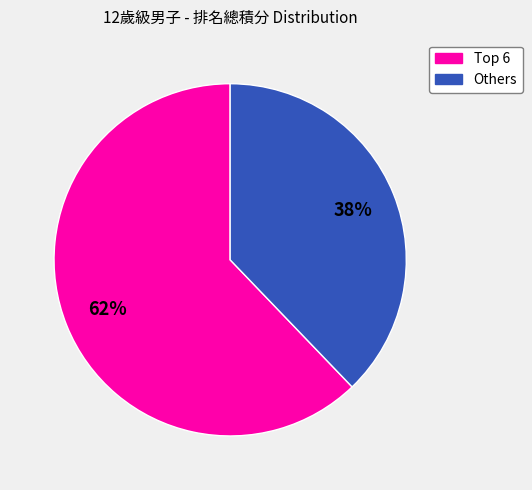

Is there any slice that represents more than half of the pie?

Yes